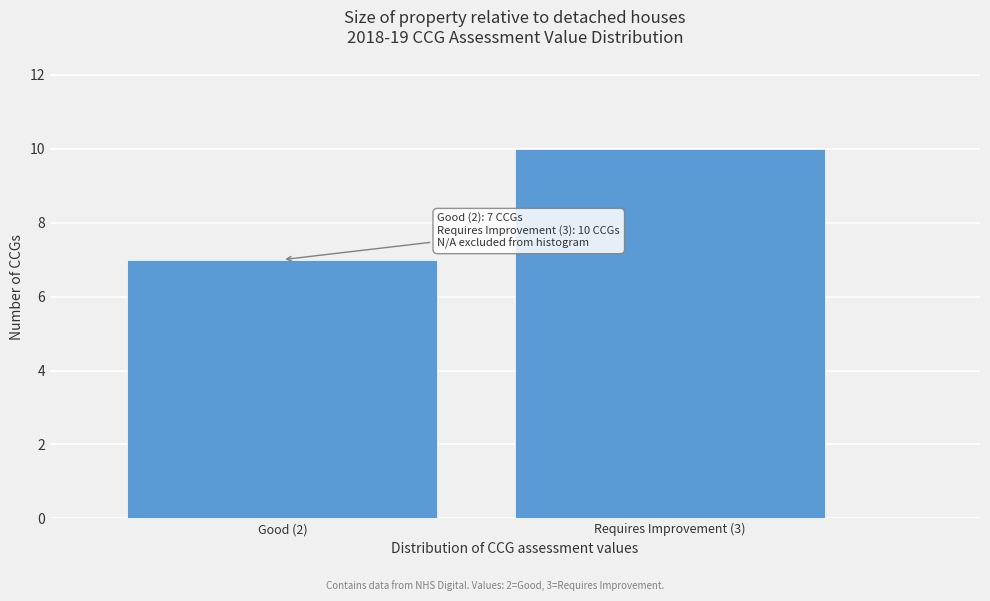

Reading left to right, transcribe all the data shown in this chart.

Good (2)=7	Requires Improvement (3)=10